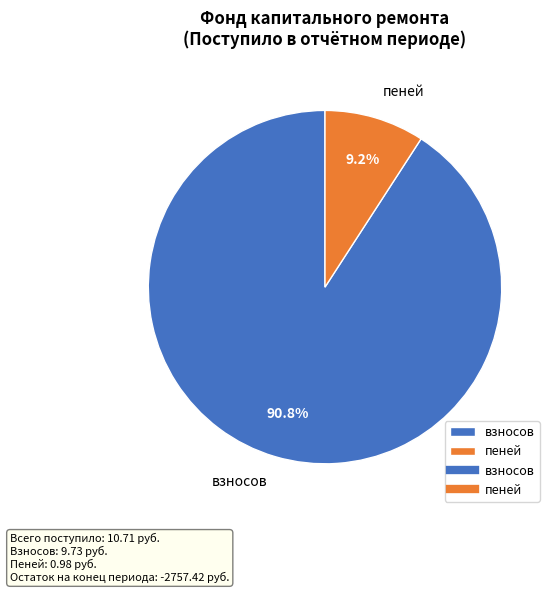

What is the smallest slice in the pie chart?

пеней